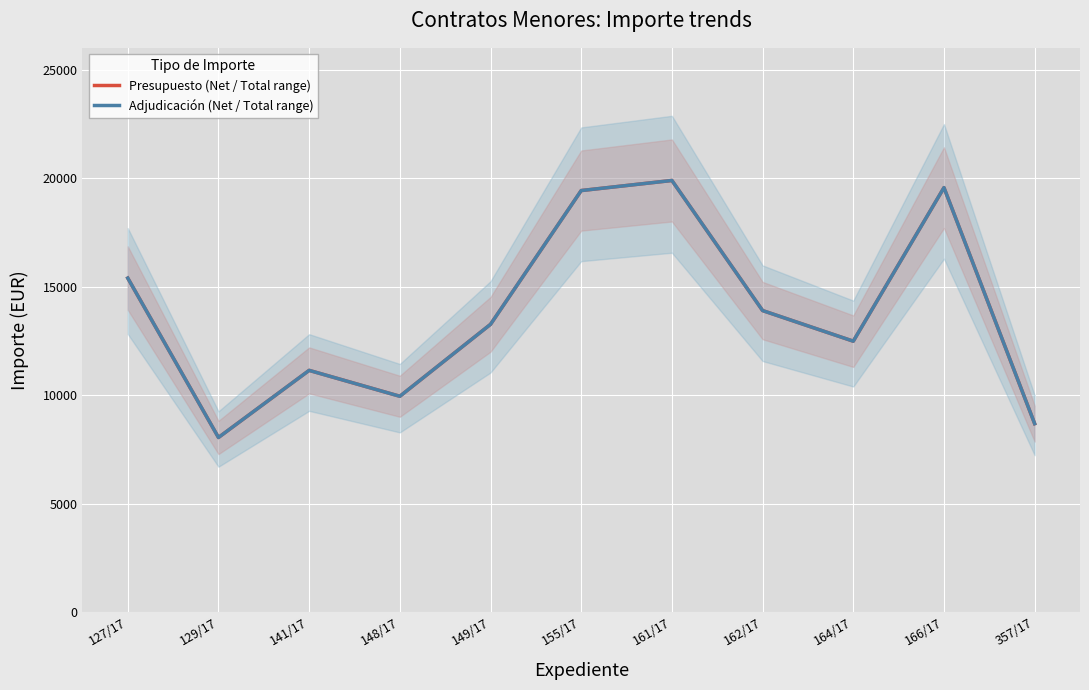

What is the total value across all series at 127/17?

30780.2